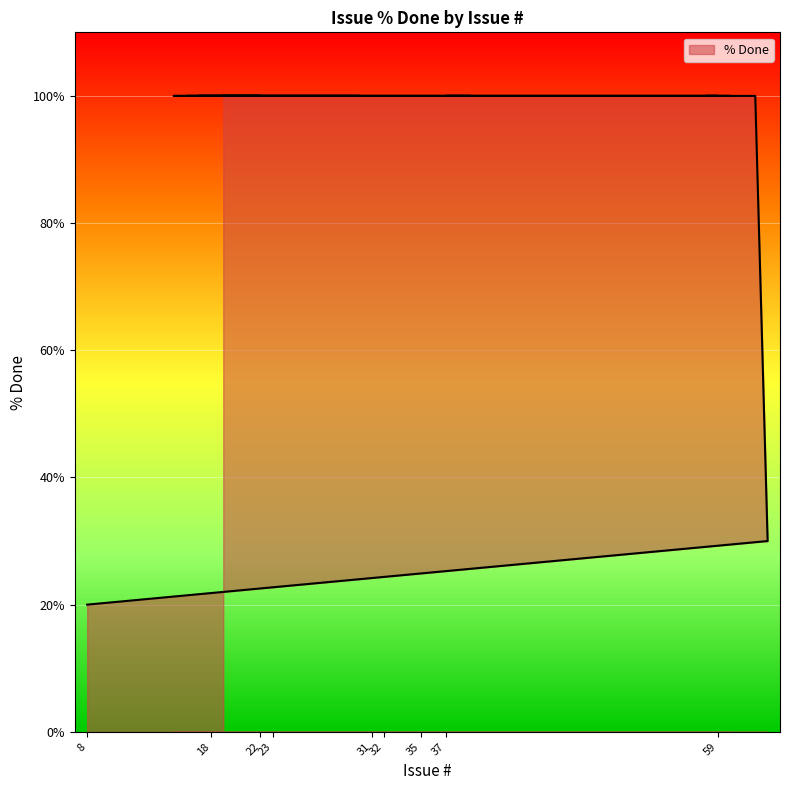

True or false: there are more than 0 points higher than both neighbors.

False